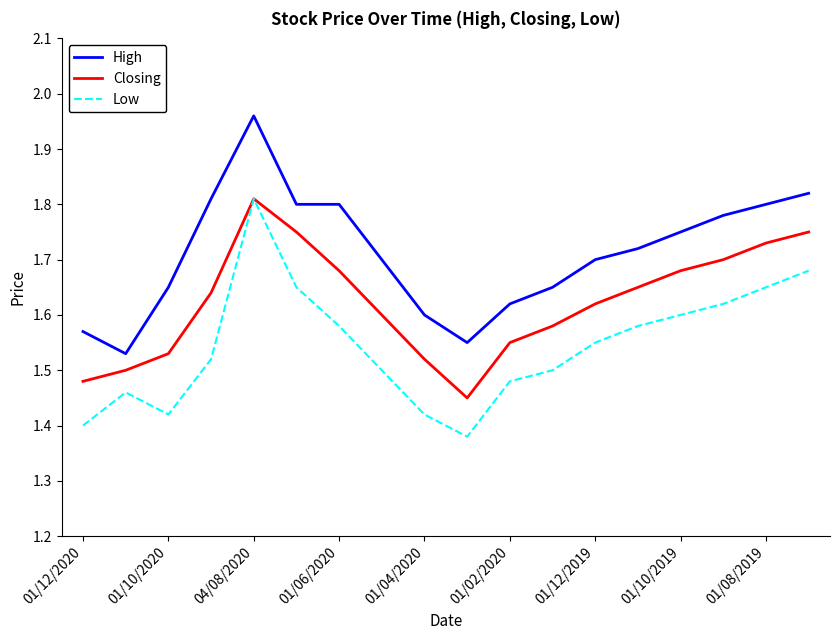

List the series in order of their overall mean, highest first.

High, Closing, Low